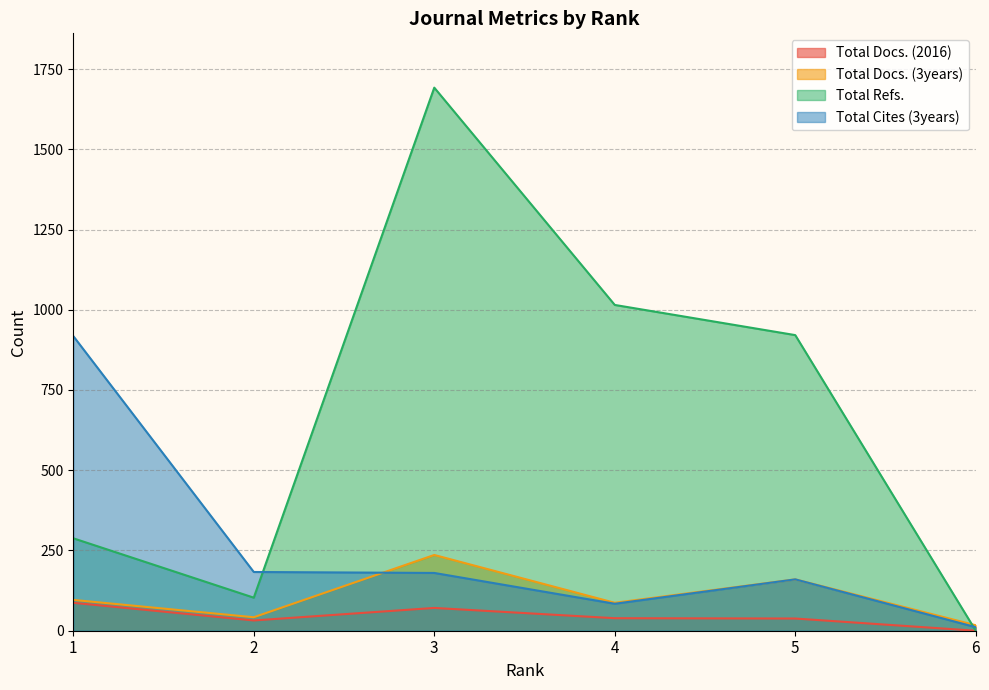

Where is the first local minimum for Total Refs.?

2